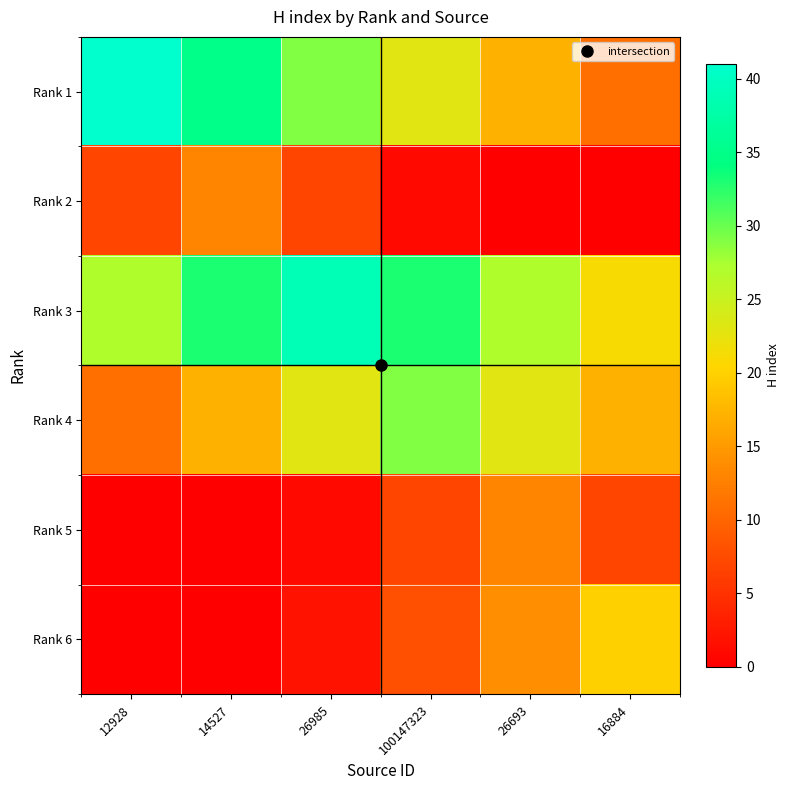

At 100147323, list the series in order from largest to smallest.

Rank 3, Rank 4, Rank 1, Rank 6, Rank 5, Rank 2